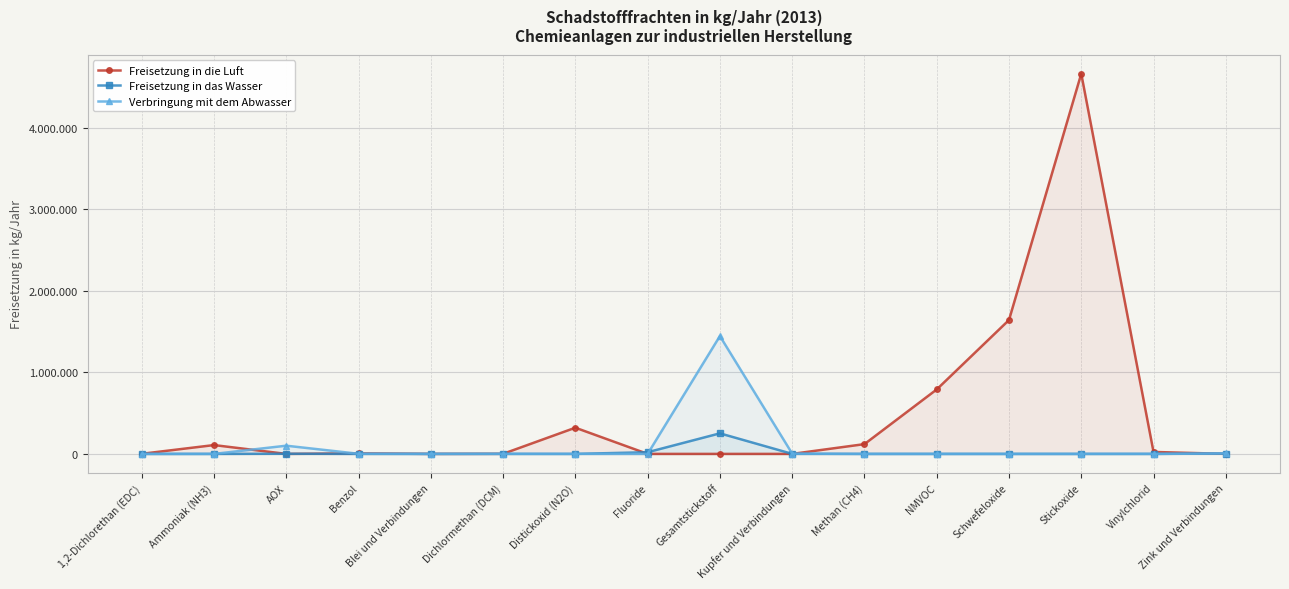

Rank the series by their maximum value, from highest to lowest.

Freisetzung in die Luft, Verbringung mit dem Abwasser, Freisetzung in das Wasser